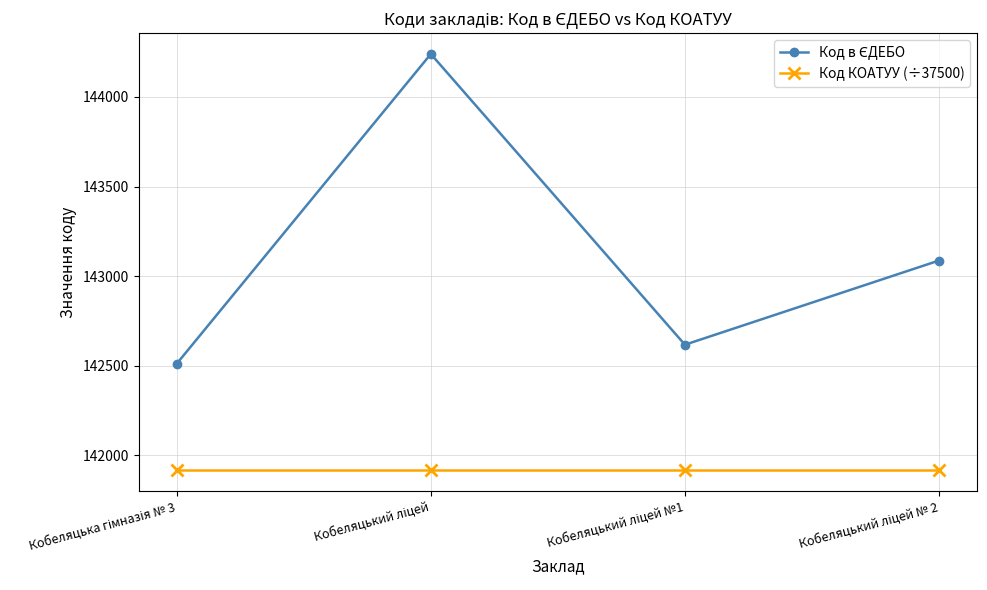

What is the minimum value shown in the chart?

141914.9